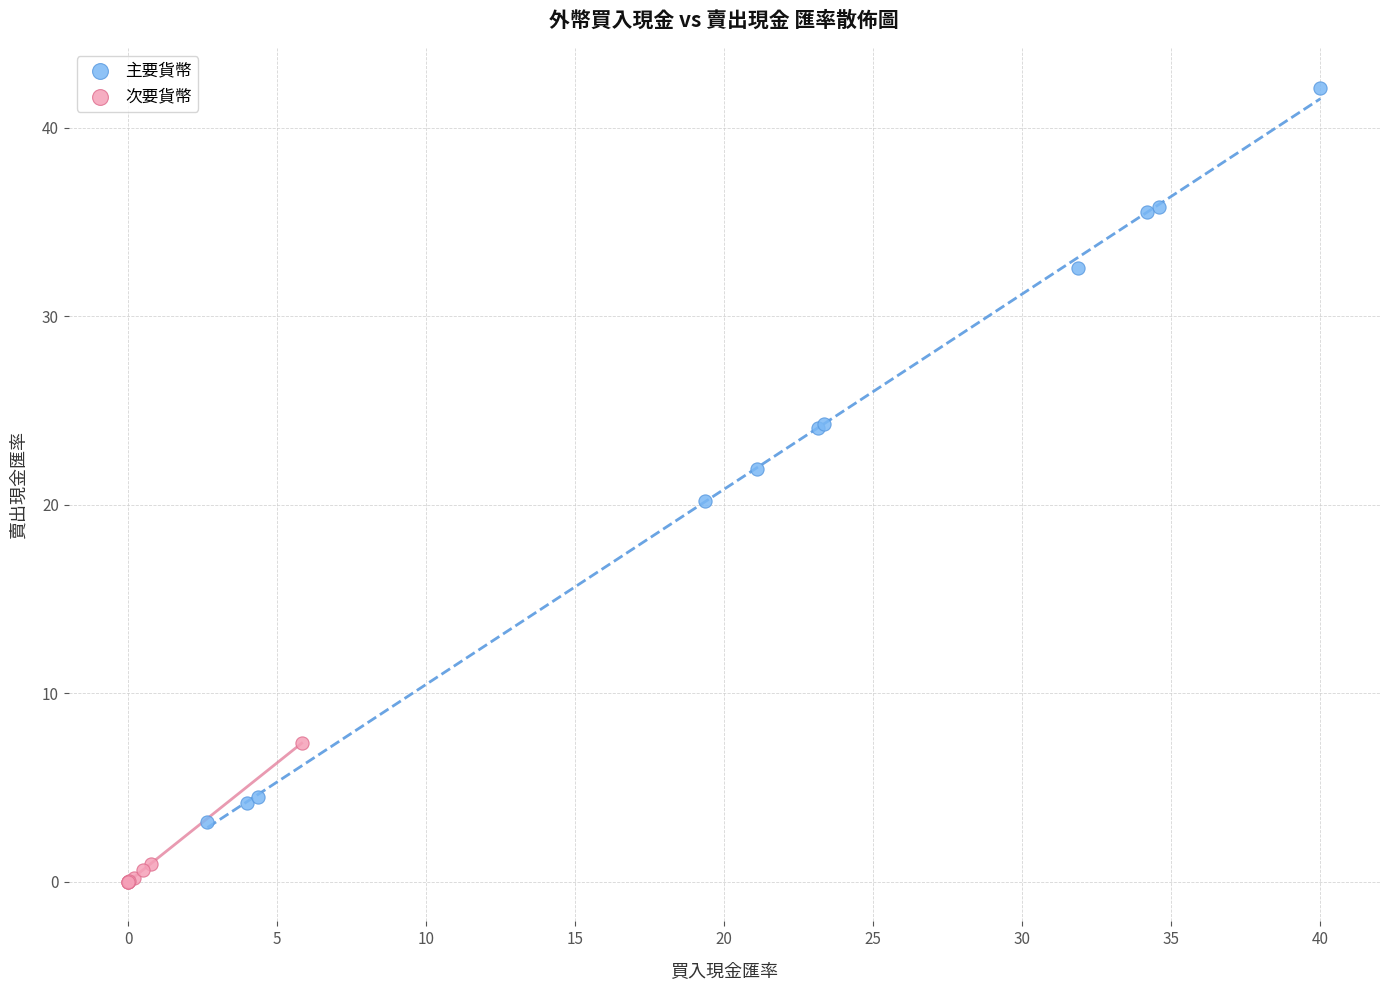

Which series reaches the minimum Y coordinate?

次要貨幣